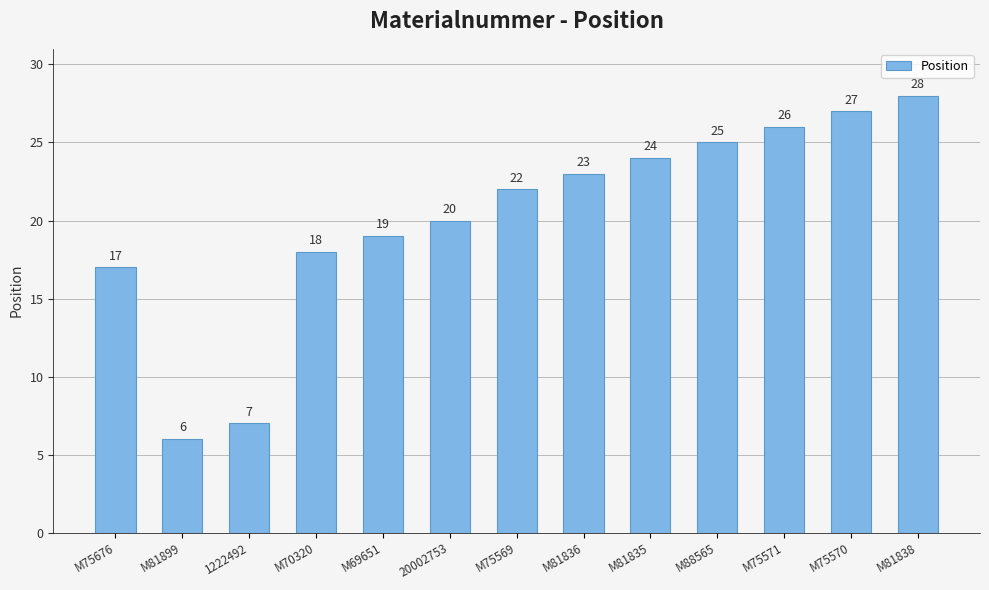

What is the change in value from M75571 to M75570?

+1